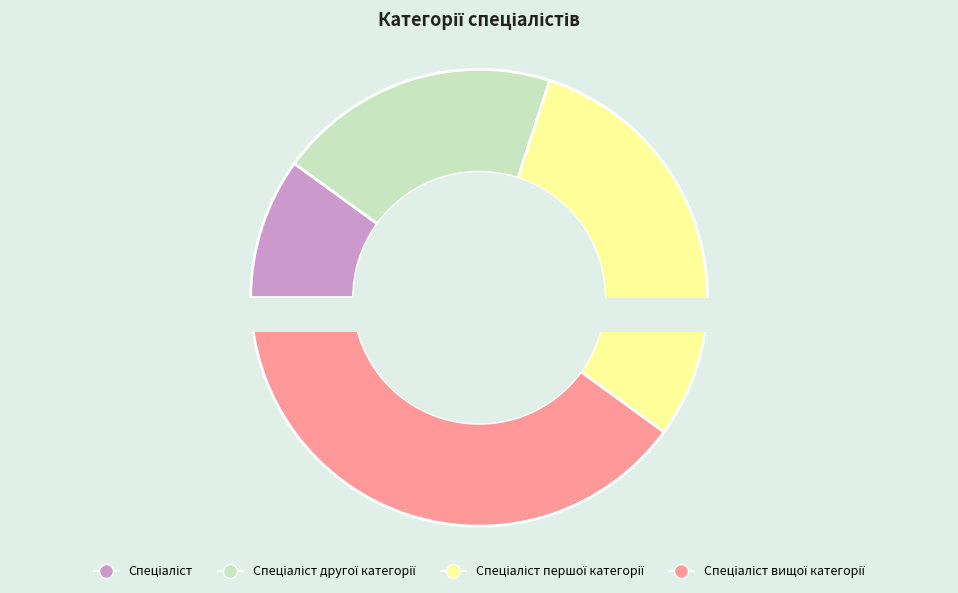

Do Спеціаліст першої категорії and Спеціаліст вищої категорії together represent more than half of the pie?

Yes